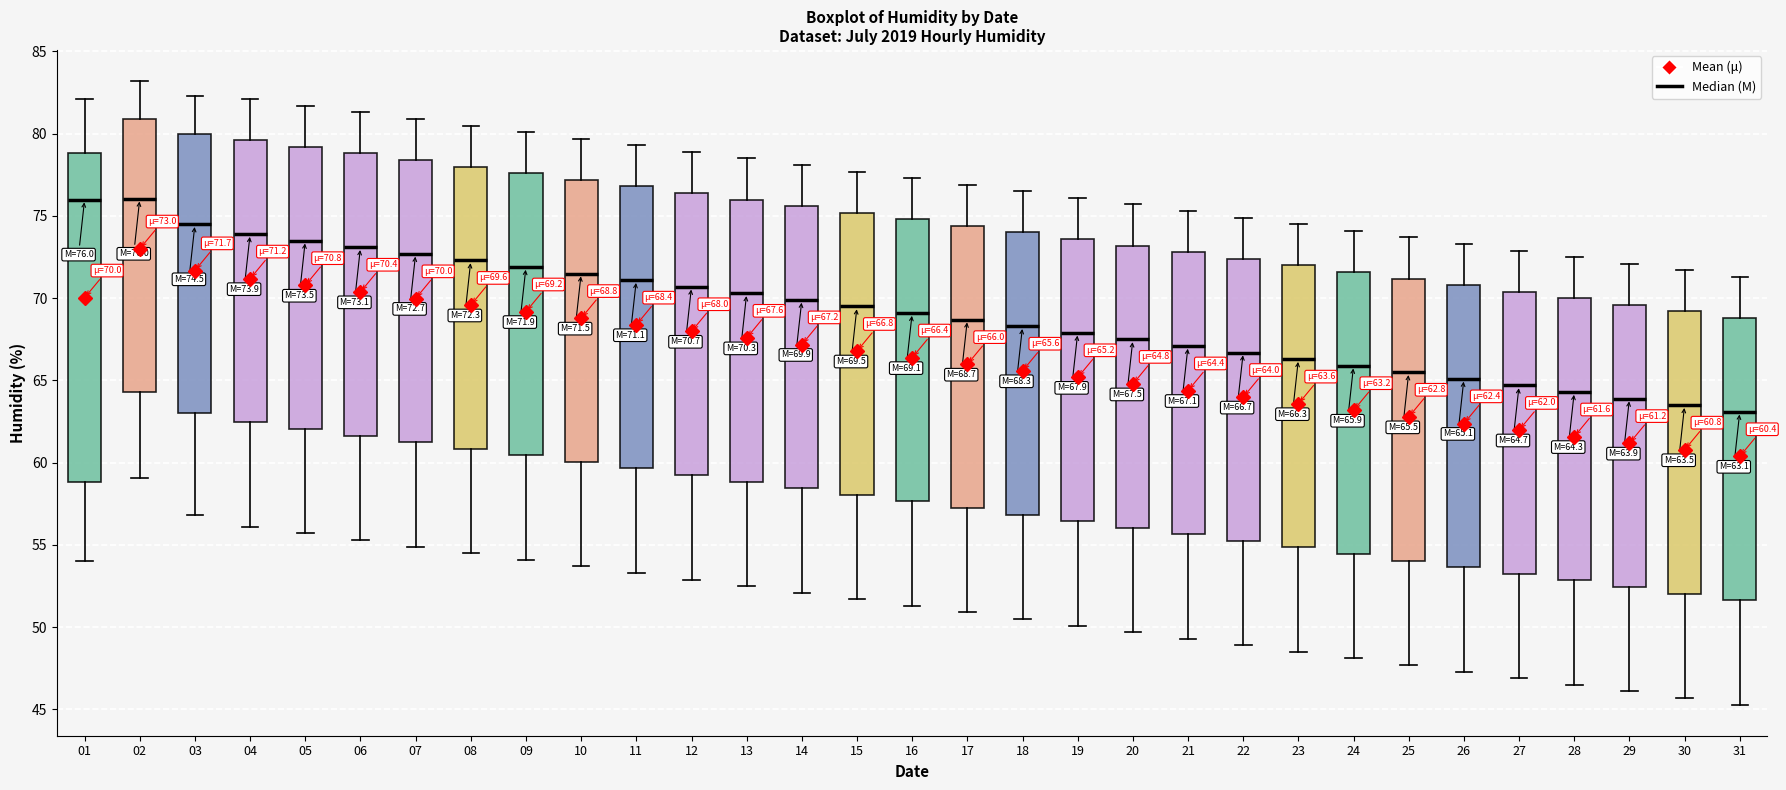

Which box is the tallest, from its lower edge to its upper edge?

01